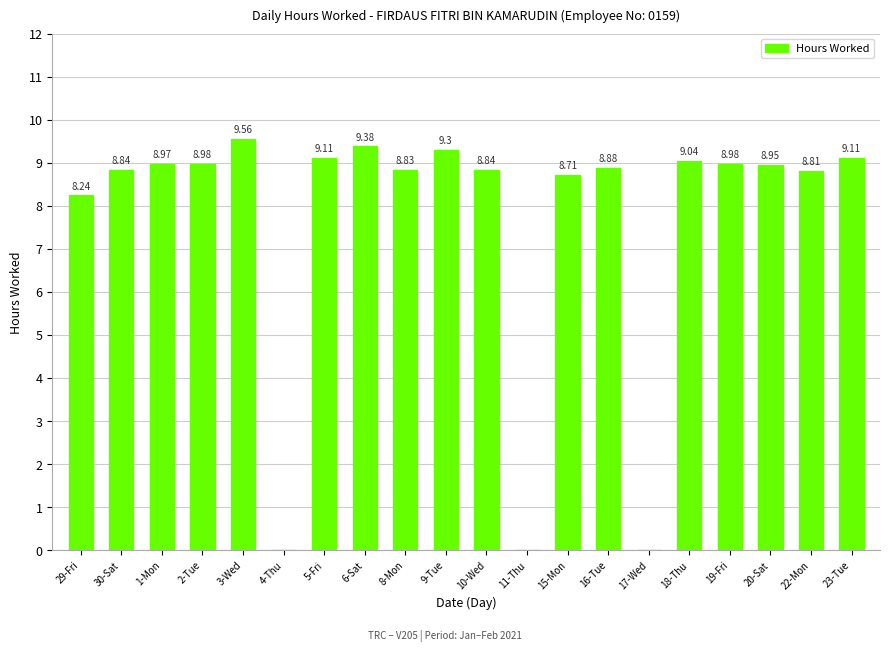

What is the greatest value displayed?

9.6